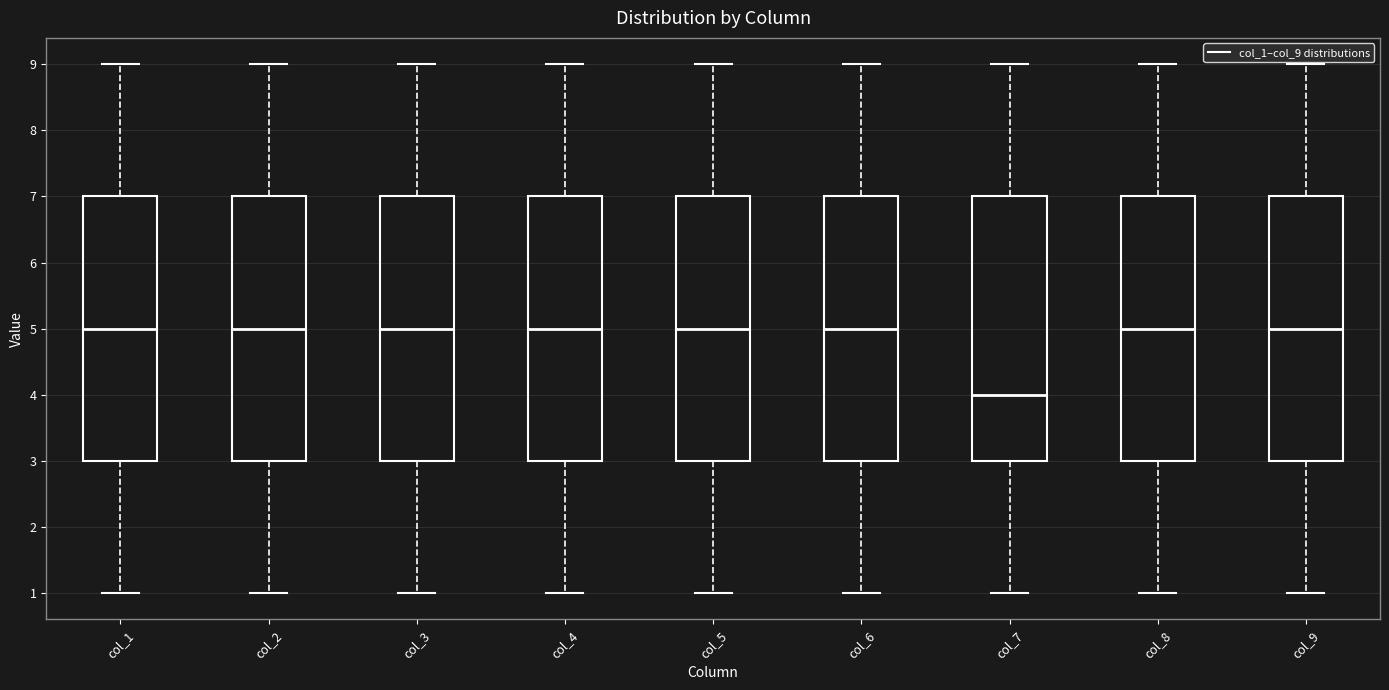

Which box's median line is the lowest?

col_7